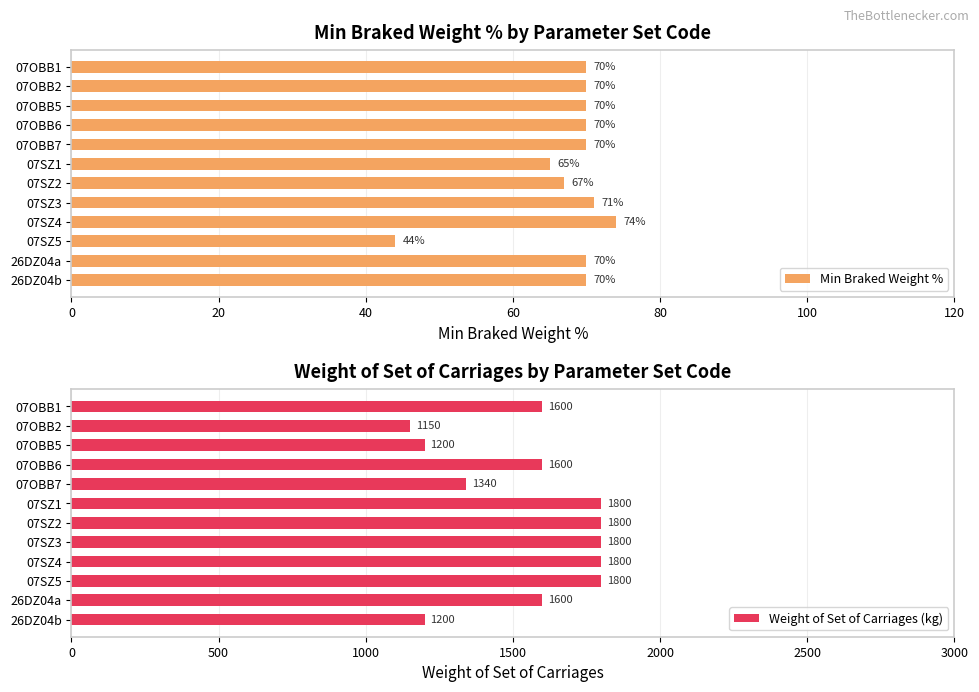

What is the difference between the Weight of Set of Carriages (kg) values at 07SZ4 and 26DZ04b?

600